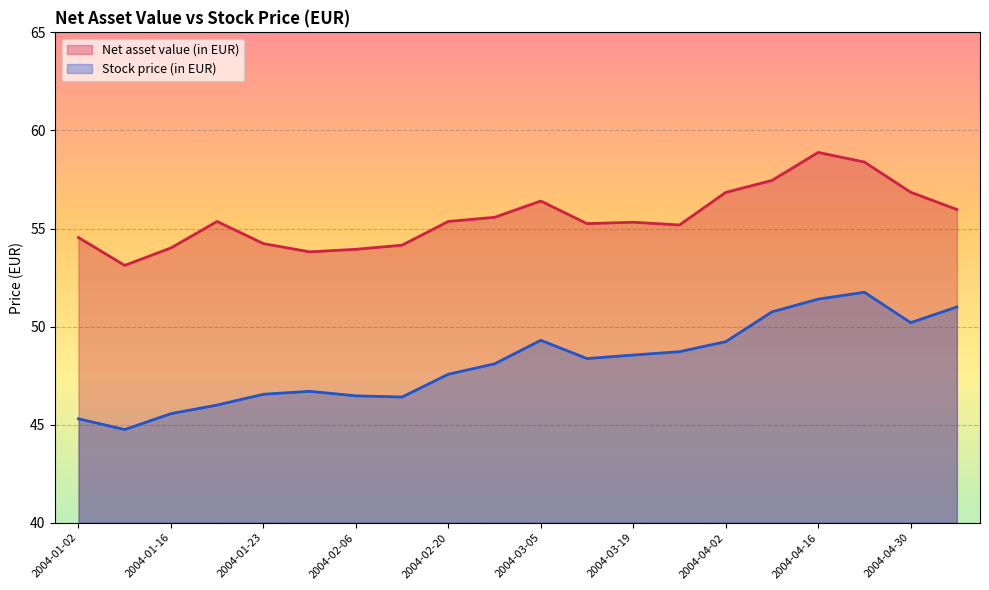

At which category does Net asset value (in EUR) reach its first local valley?

2004-01-09